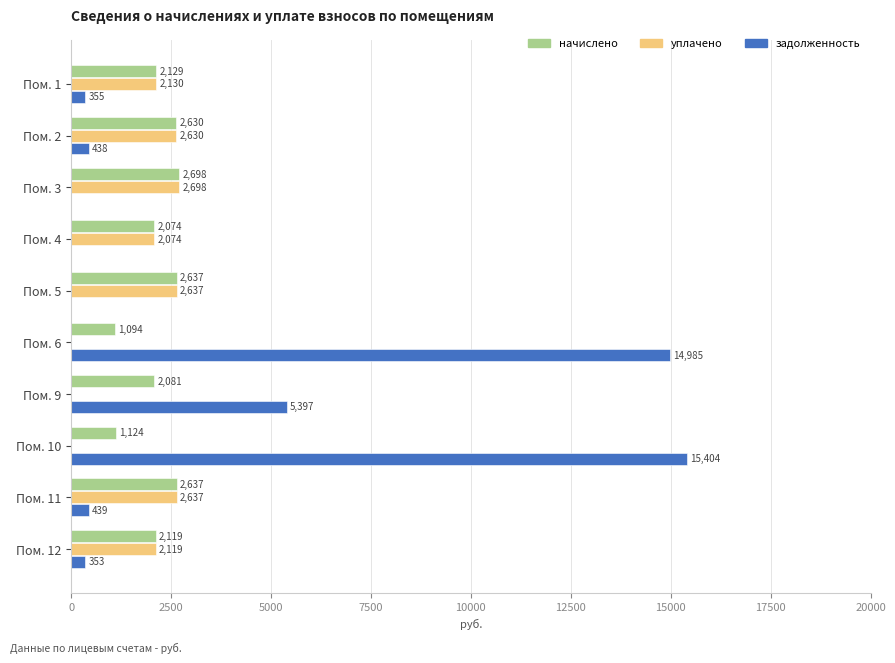

What is the maximum value for начислено?

2698.3